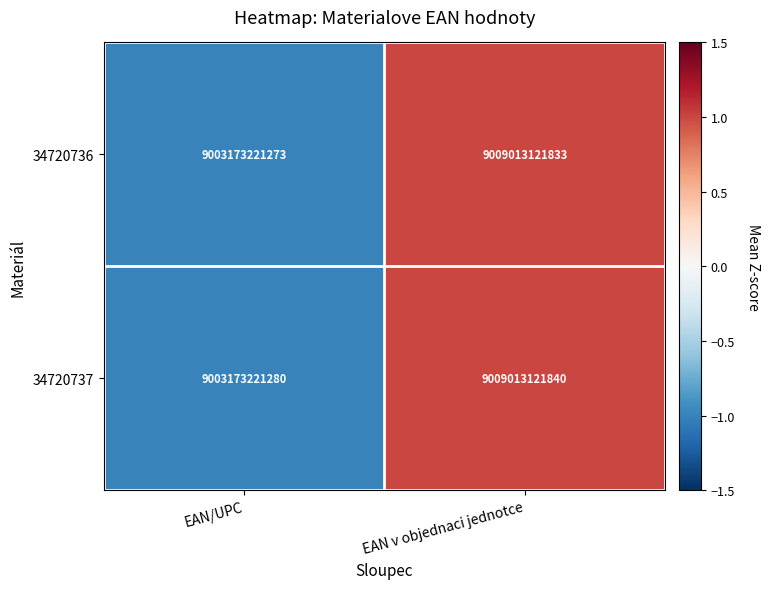

What is the minimum value for 34720737?

9003173221280